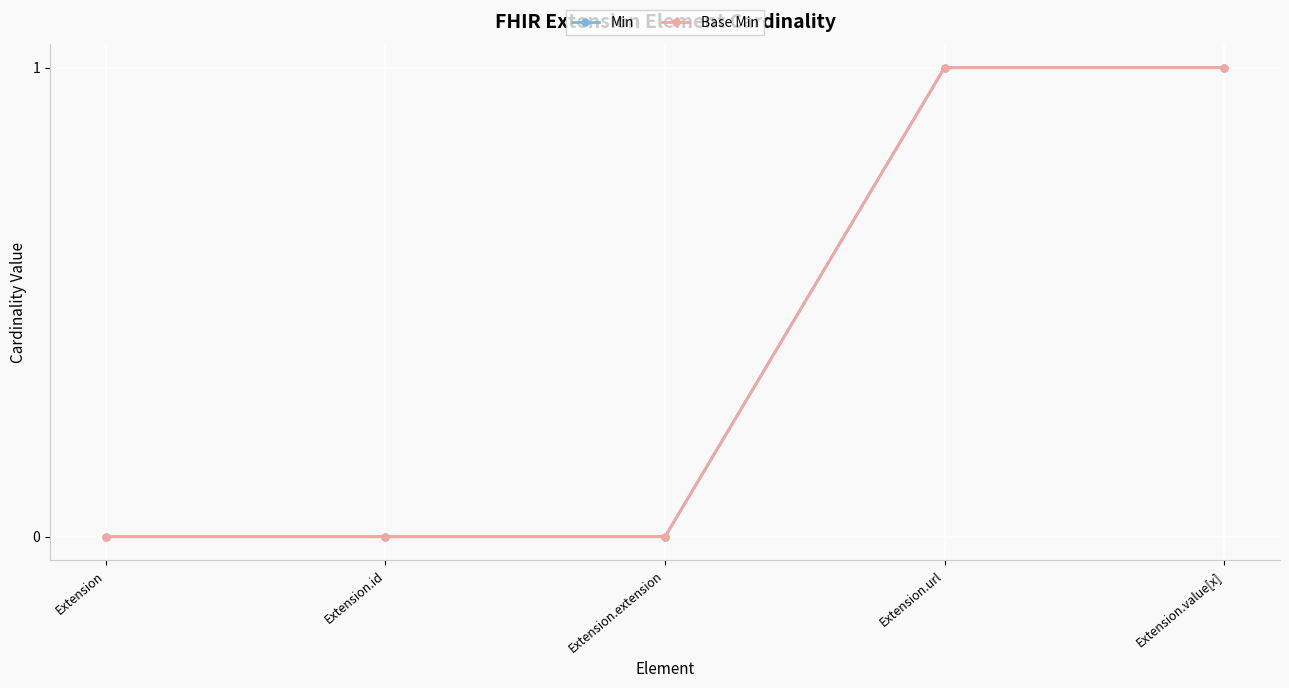

Does the chart have visible grid lines?

Yes